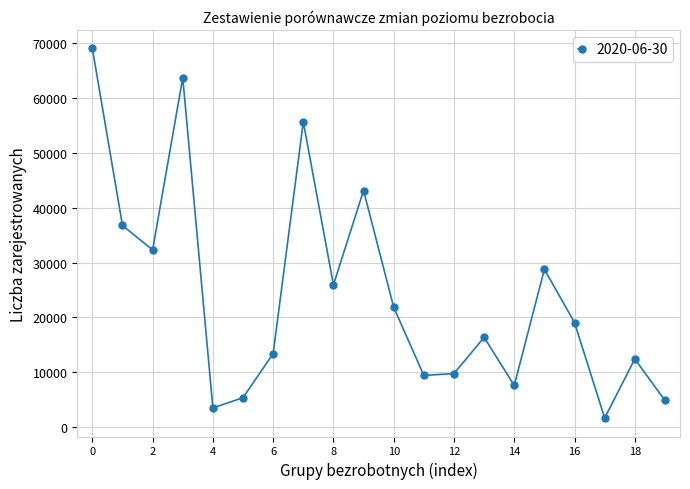

What is the value of the 18th point from the left?

1647